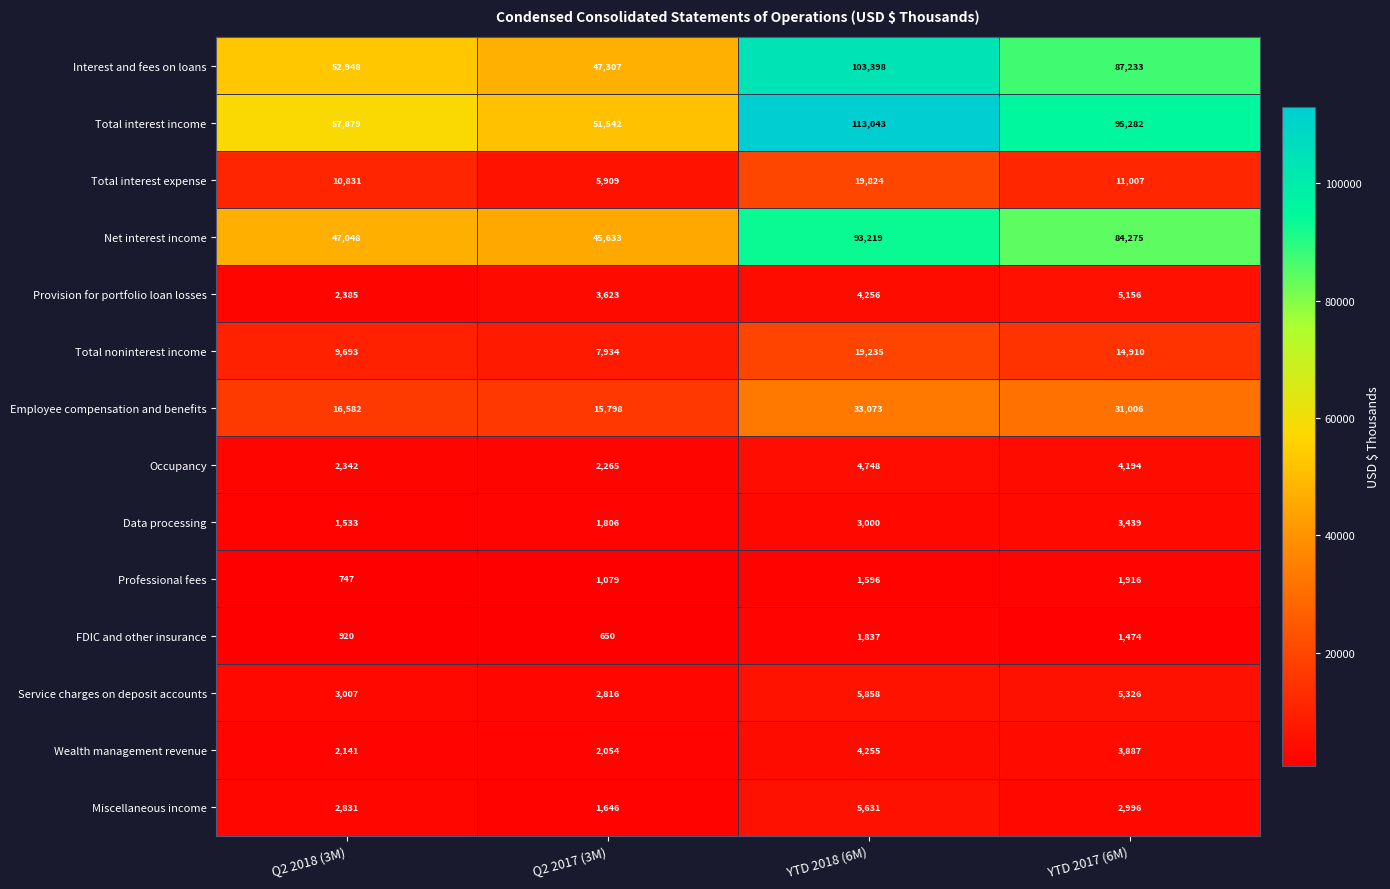

At how many categories does at least one series exceed 105646?

1